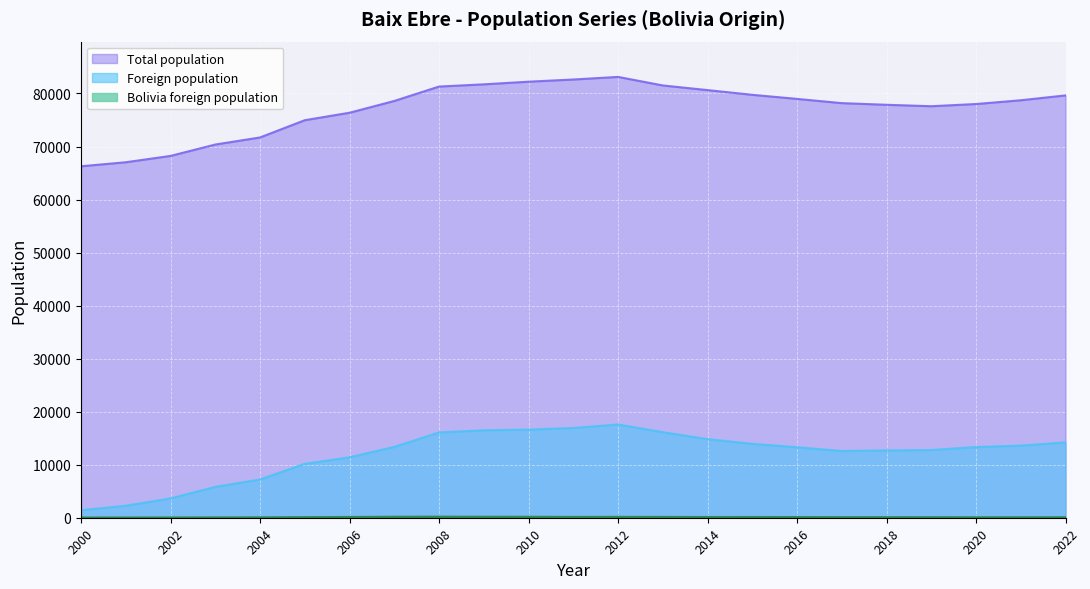

True or false: Total population has a value of 126647 at 2014.

False